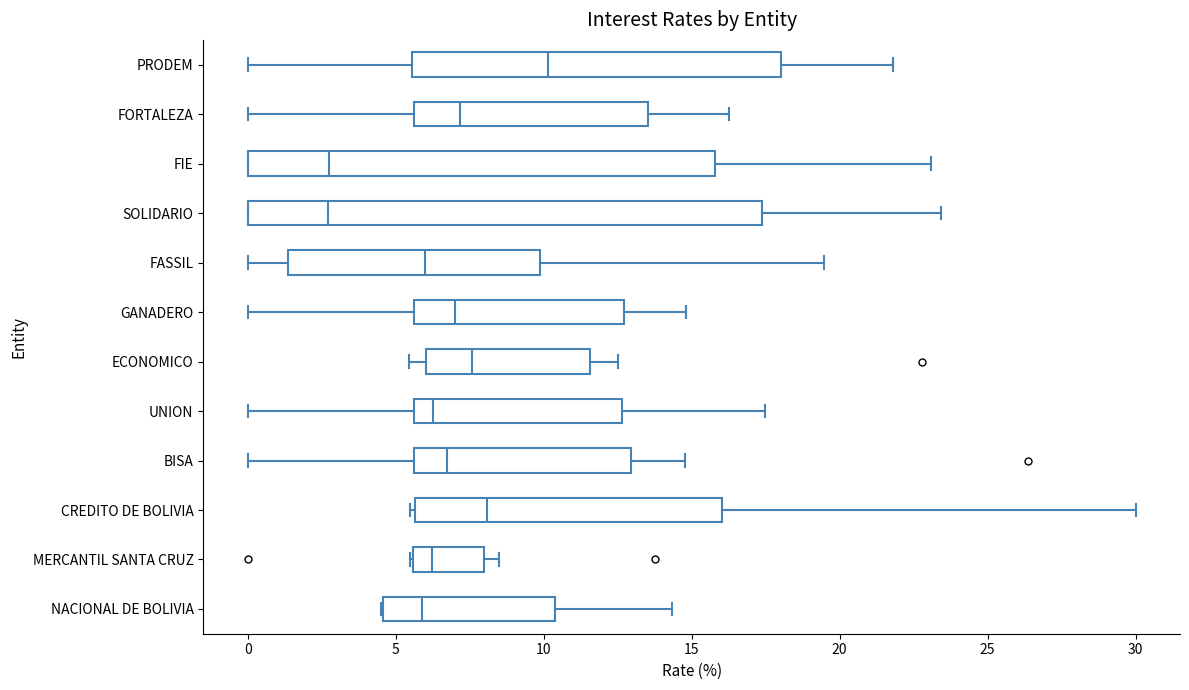

Reading bottom to top, read every box against the x-axis: the position of its median line, the range the box covers, and the ends of its whiskers. The values are not printed on the chart, so give them approximately, as read against the axis.

NACIONAL DE BOLIVIA: median 6.0, box 4.5 to 10.5, whiskers 4.5 to 14.5
MERCANTIL SANTA CRUZ: median 6.0, box 5.5 to 8.0, whiskers 5.5 to 8.5
CREDITO DE BOLIVIA: median 8.0, box 5.5 to 16.0, whiskers 5.5 (just left of the box's left edge) to 30.0
BISA: median 6.5, box 5.5 to 13.0, whiskers 0.0 to 15.0
UNION: median 6.5, box 5.5 to 12.5, whiskers 0.0 to 17.5
ECONOMICO: median 7.5, box 6.0 to 11.5, whiskers 5.5 to 12.5
GANADERO: median 7.0, box 5.5 to 12.5, whiskers 0.0 to 15.0
FASSIL: median 6.0, box 1.5 to 10.0, whiskers 0.0 to 19.5
SOLIDARIO: median 2.5, box 0.0 to 17.5, whiskers 0.0 to 23.5
FIE: median 3.0, box 0.0 to 16.0, whiskers 0.0 to 23.0
FORTALEZA: median 7.0, box 5.5 to 13.5, whiskers 0.0 to 16.5
PRODEM: median 10.0, box 5.5 to 18.0, whiskers 0.0 to 22.0